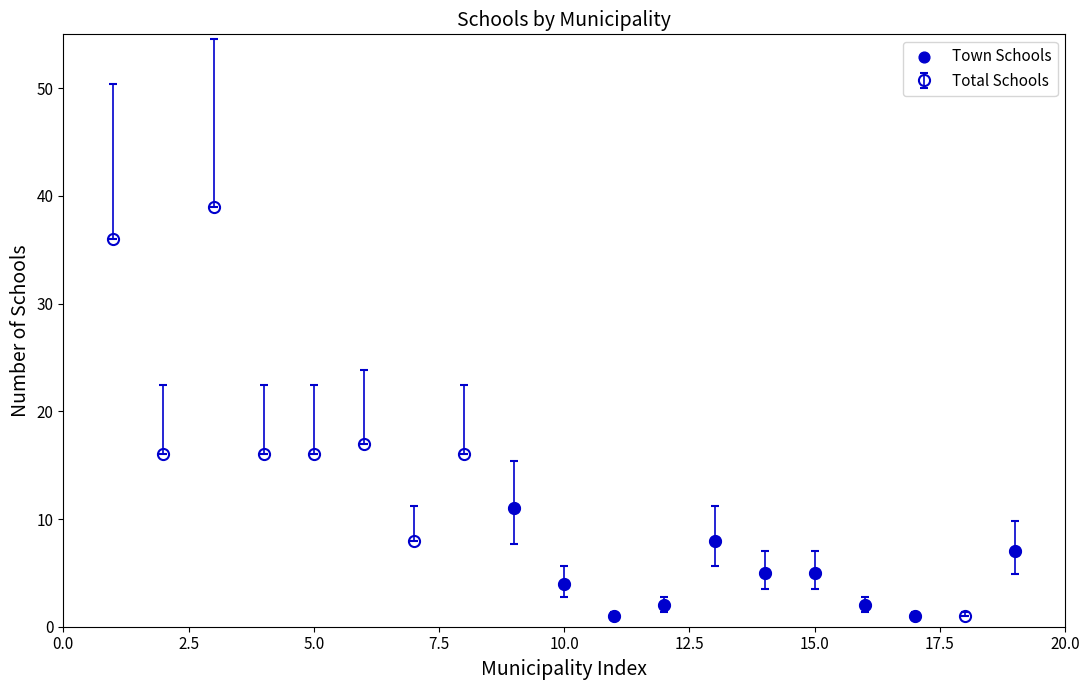

What is the difference between the second highest and second lowest values?

35